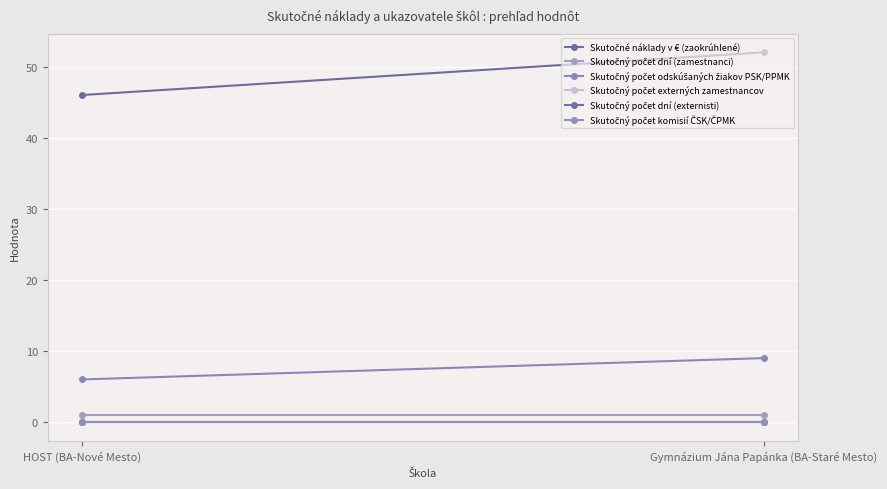

At how many categories does at least one series exceed 3?

2